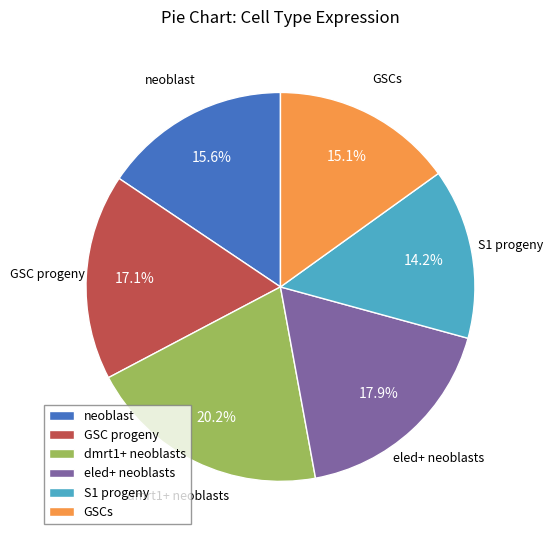

Does GSC progeny represent more than half of the total?

No